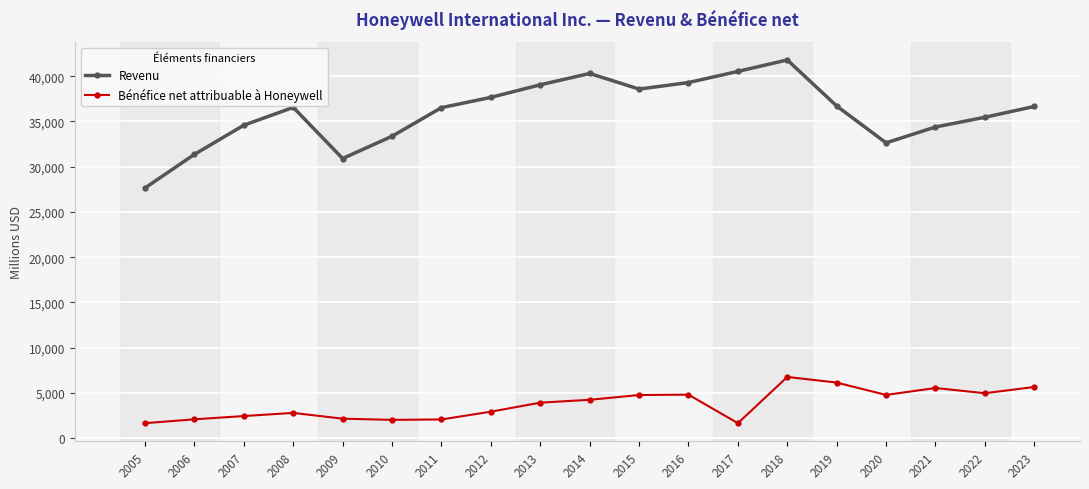

True or false: Revenu has more than 2 points higher than both neighbors.

True